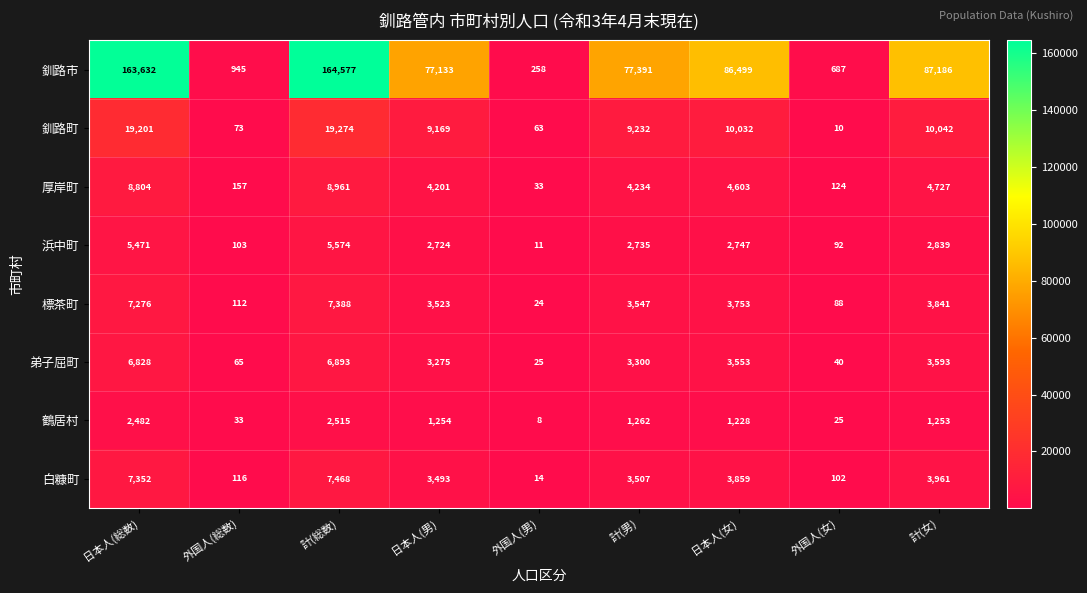

What is the spread (max minus min) of values at 外国人(男)?

250